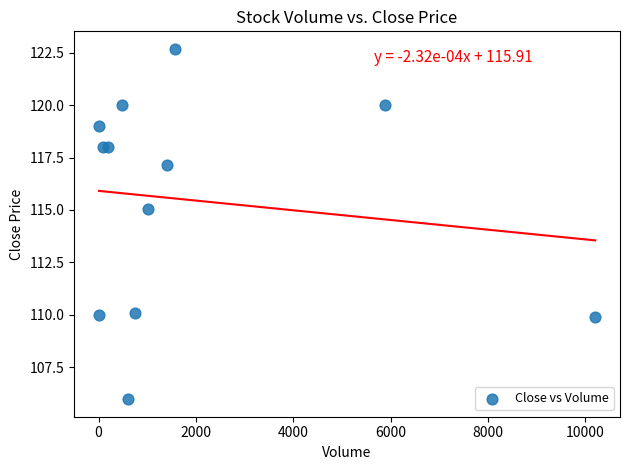

What Y value in the scatter plot is closest to 114?

115.0